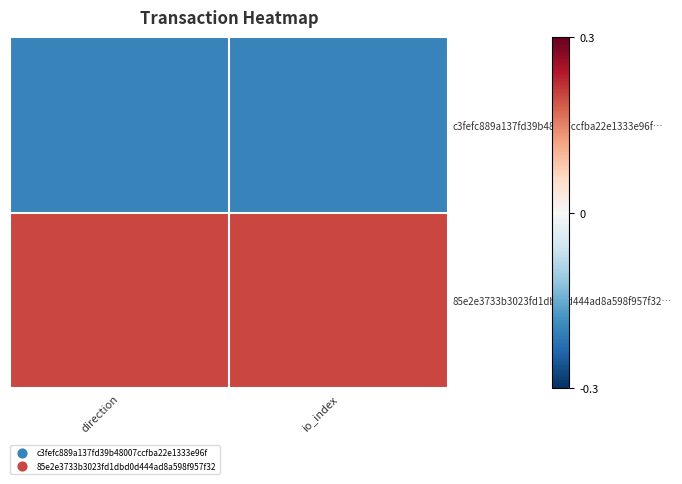

Rank the series by their maximum value, from lowest to highest.

c3fefc889a137fd39b48007ccfba22e1333e96f…, 85e2e3733b3023fd1dbd0d444ad8a598f957f32…